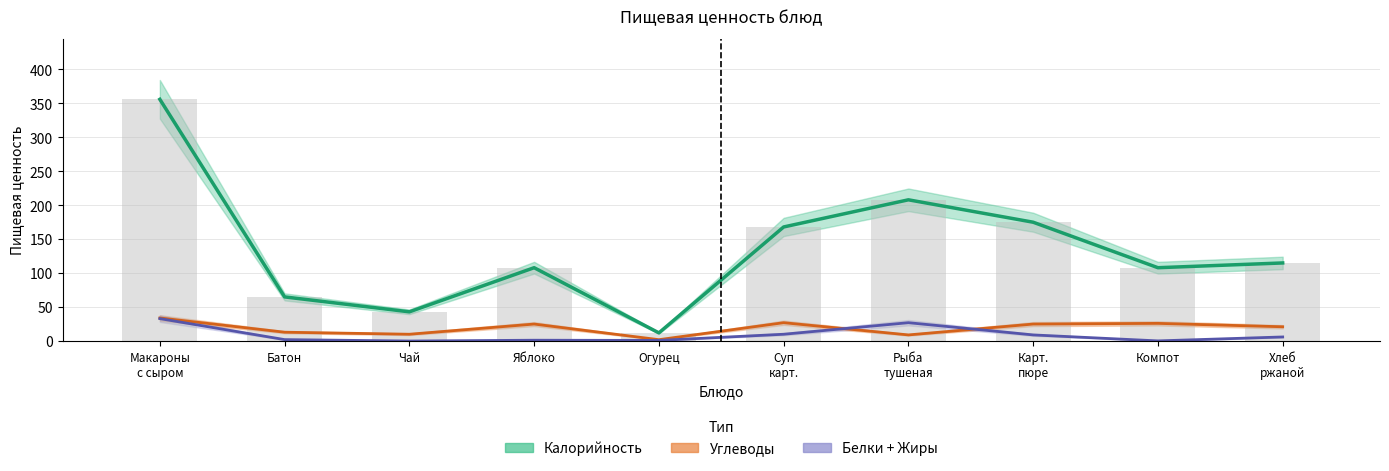

Rank the series at Яблоко from lowest to highest value.

Белки + Жиры, Углеводы, Калорийность